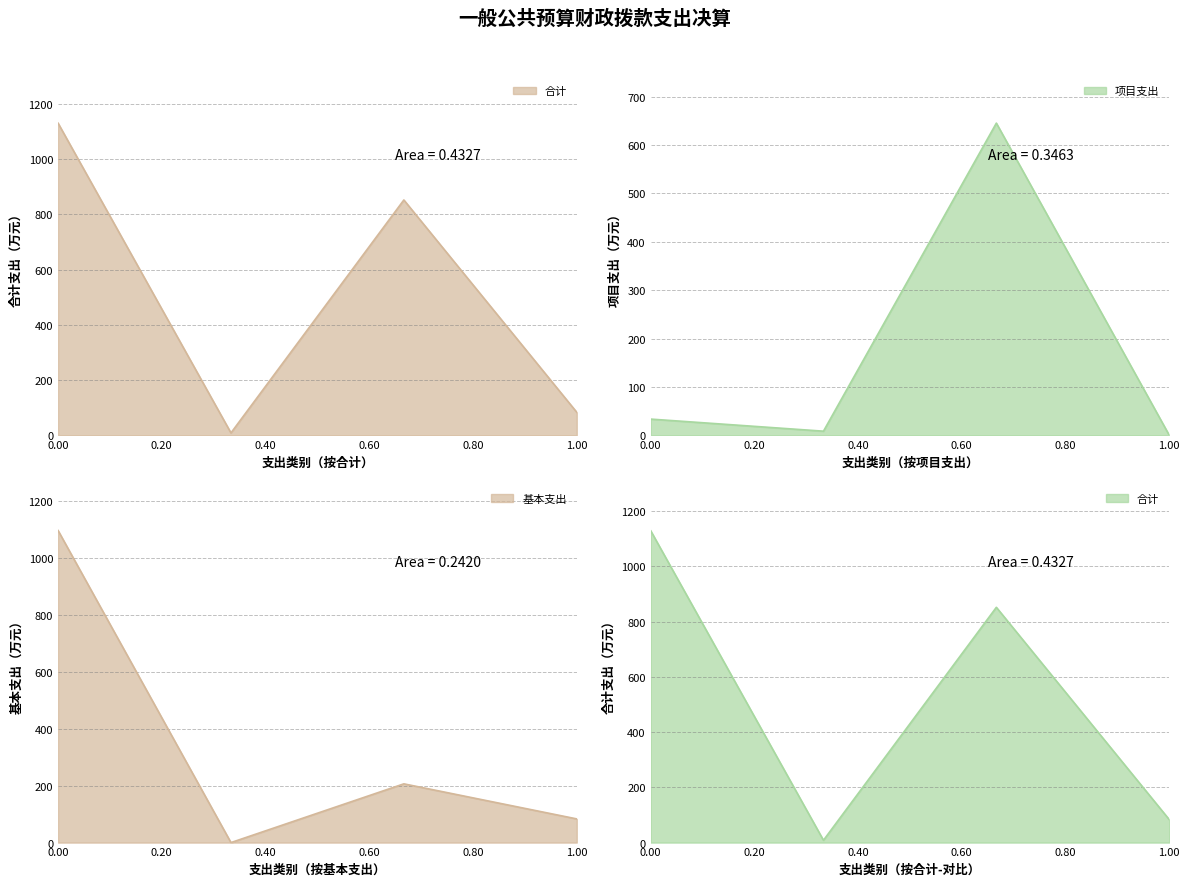

What is the average value of the 项目支出 series?

171.8